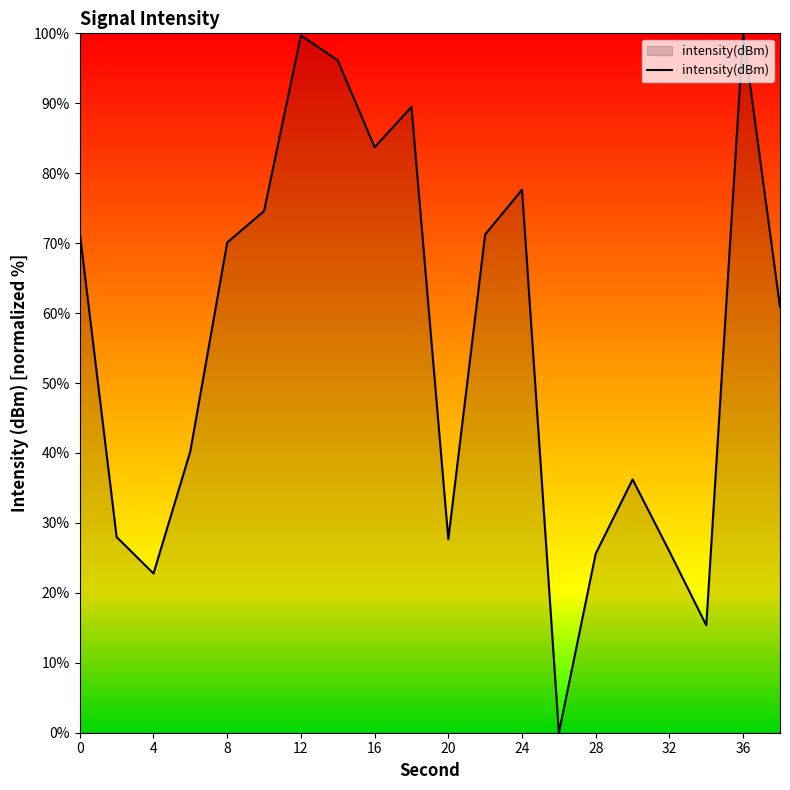

What is the maximum value shown in the chart?

100.0